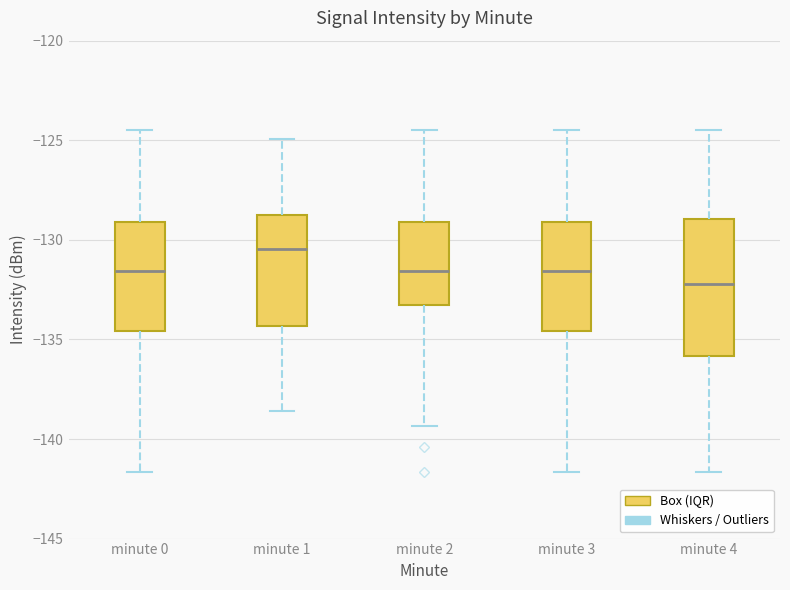

Comparing the boxes themselves (not the whiskers), which one is the tallest?

minute 4